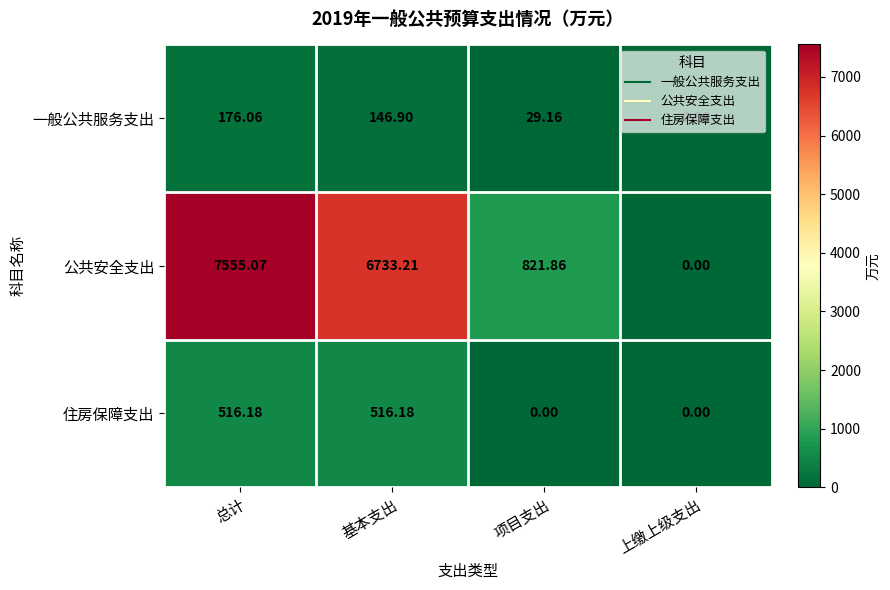

Which series has the largest total across all categories?

公共安全支出